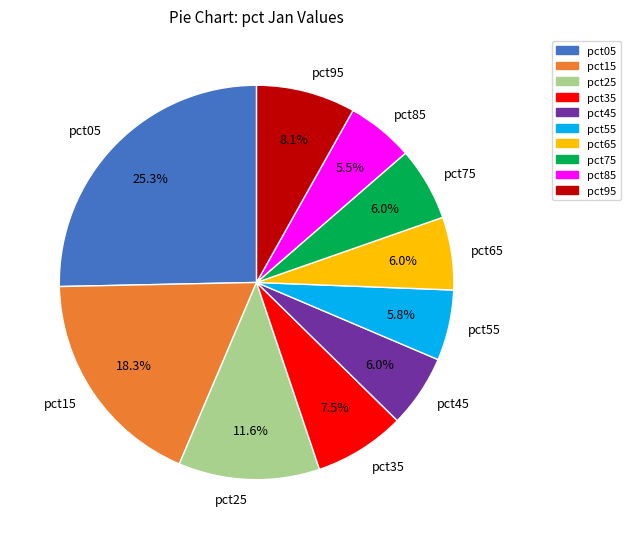

Does any single category account for the majority?

No